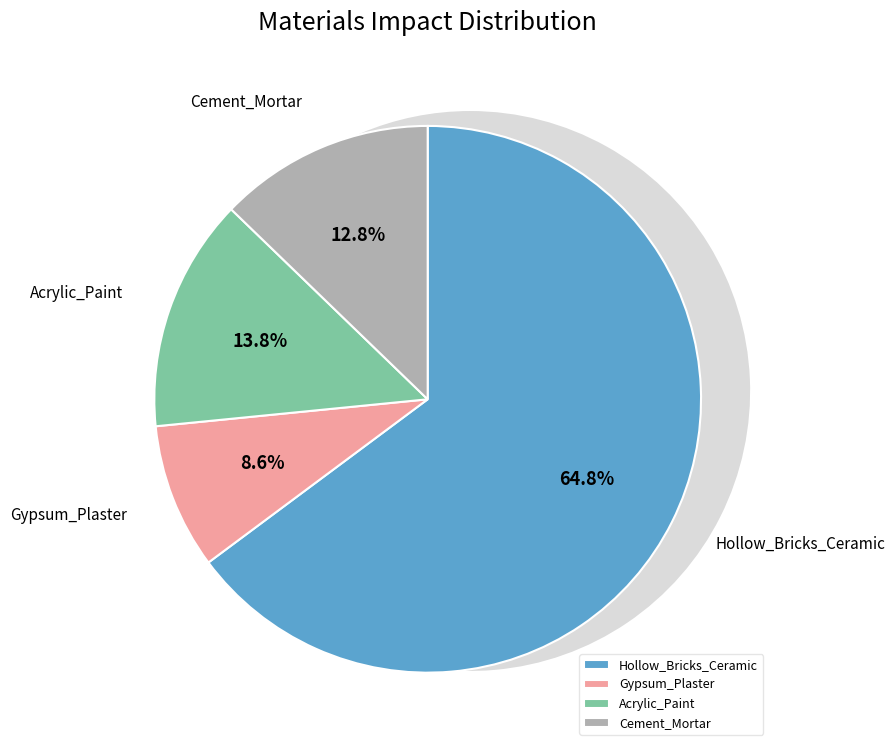

Which slice is the largest?

Hollow_Bricks_Ceramic